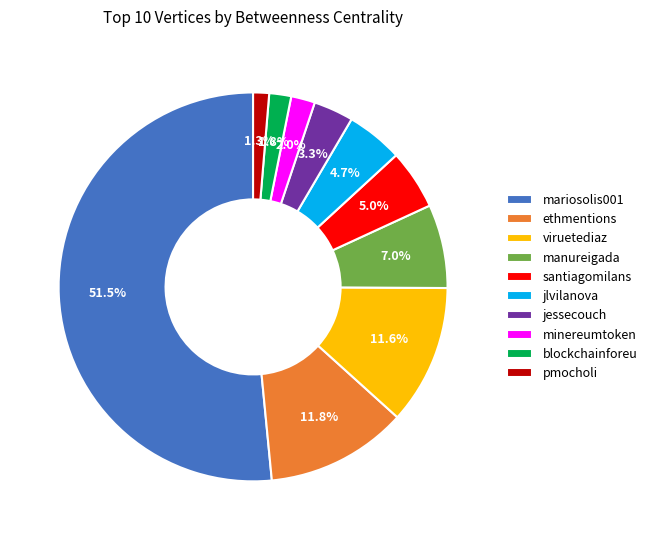

What percentage is the pmocholi slice, to the nearest percent?

1%